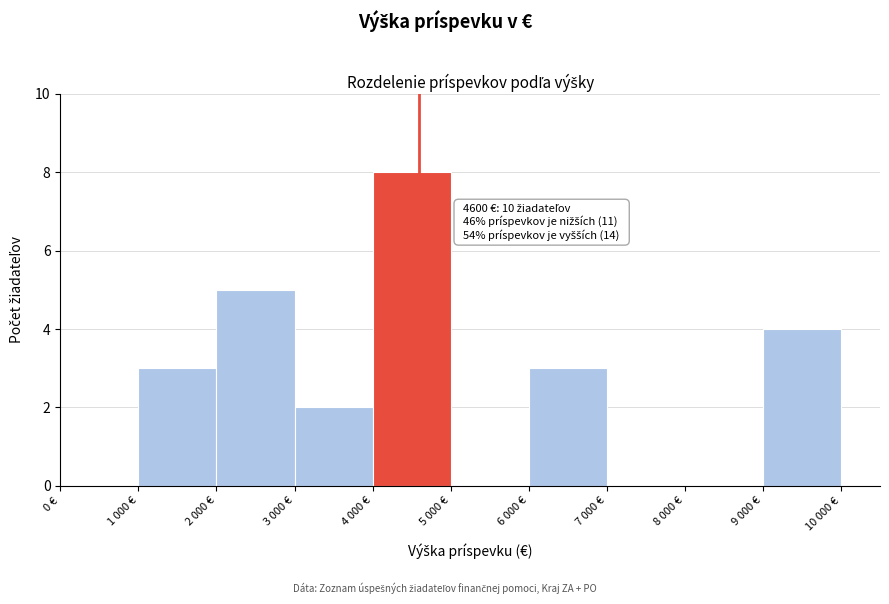

Reading left to right, what are all the values shown in this chart?

0 €=0	1 000 €=3	2 000 €=5	3 000 €=2	4 000 €=8	5 000 €=0	6 000 €=3	7 000 €=0	8 000 €=0	9 000 €=4